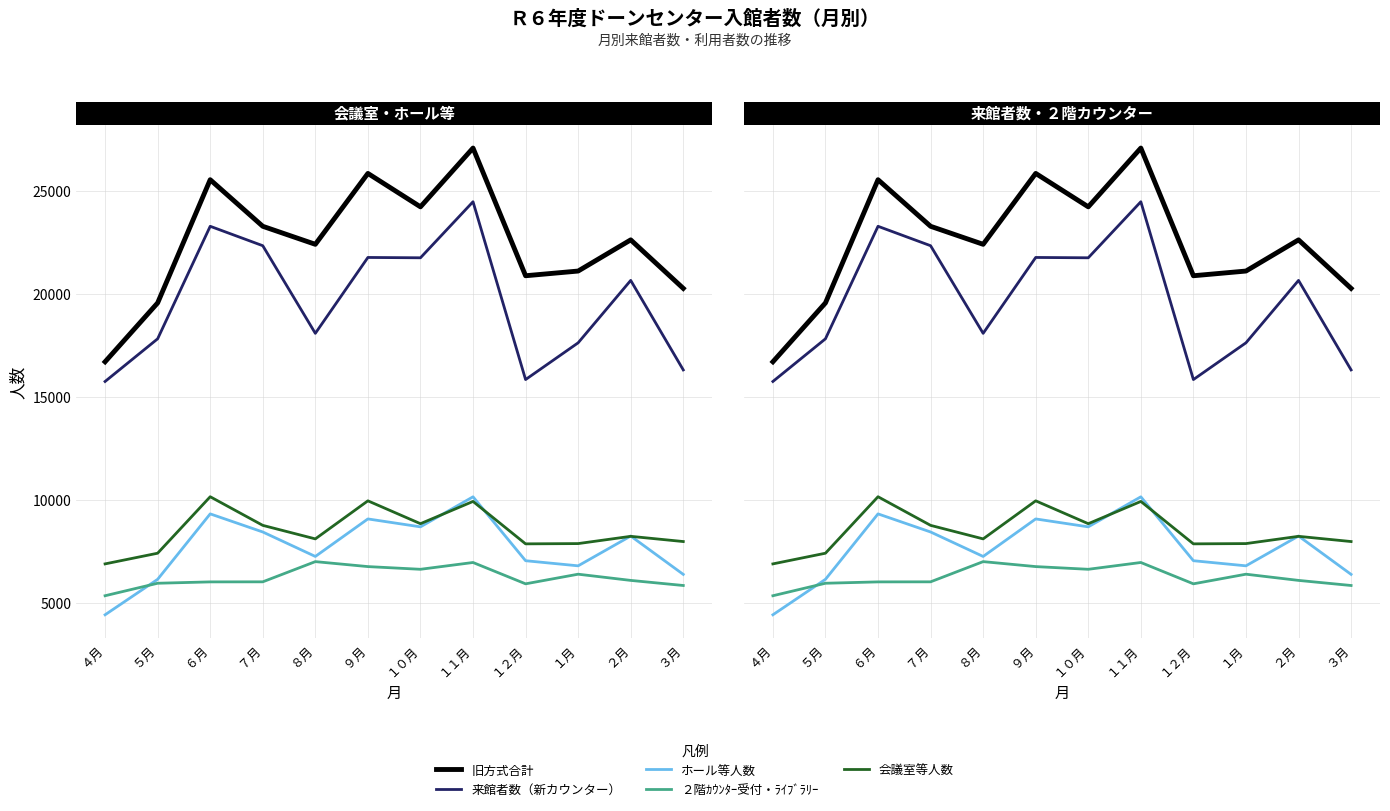

True or false: ２階ｶｳﾝﾀｰ受付・ﾗｲﾌﾞﾗﾘｰ has a value of 11825 at ８月.

False